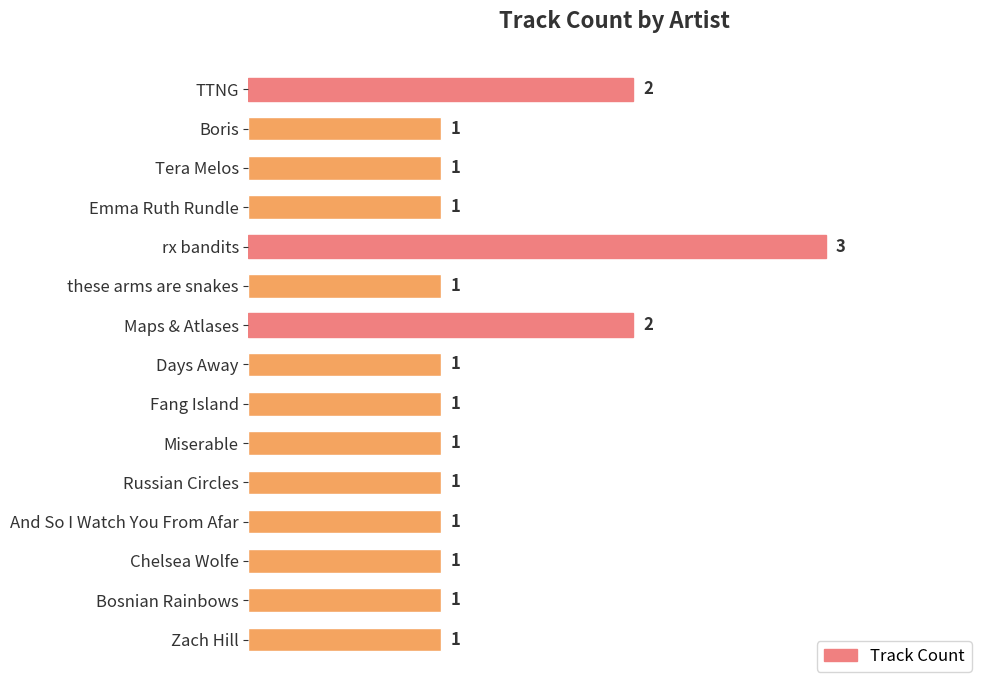

Reading top to bottom, what are all the values shown in this chart?

2	1	1	1	3	1	2	1	1	1	1	1	1	1	1